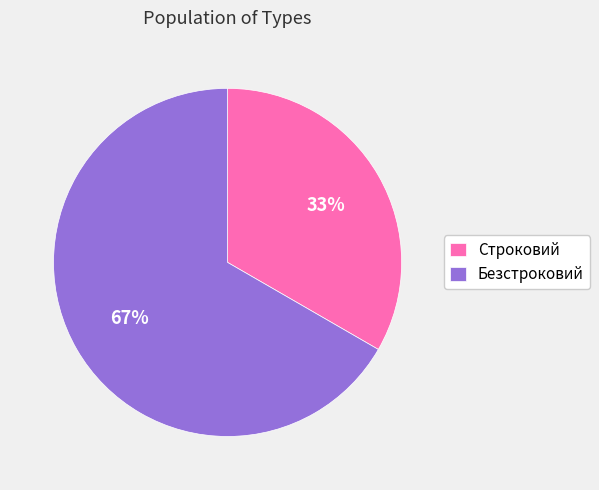

To the nearest percent, what is the average slice percentage?

50%